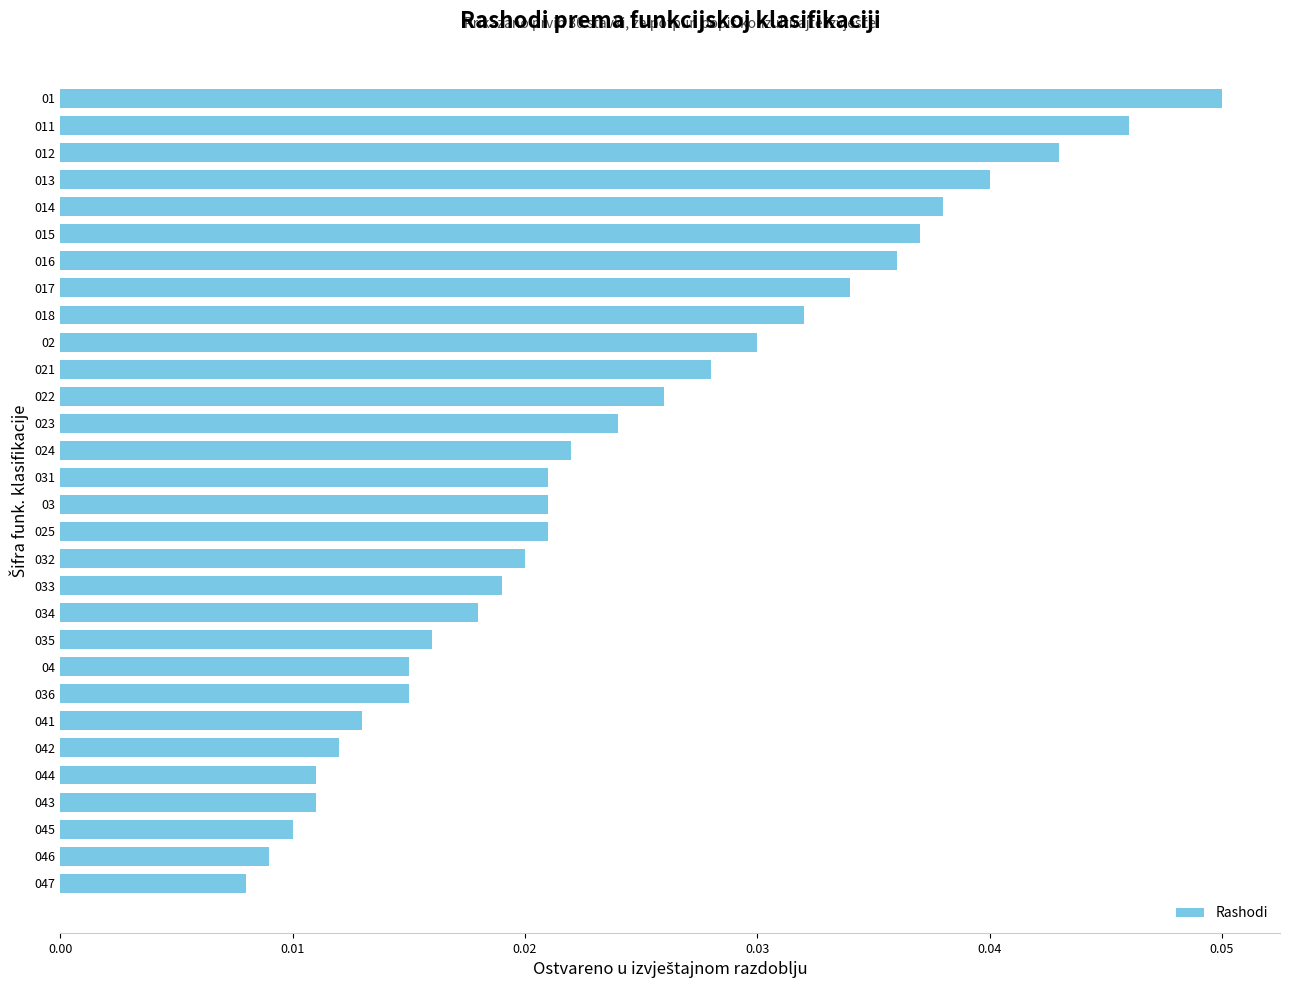

What is the sum of all values?

0.7